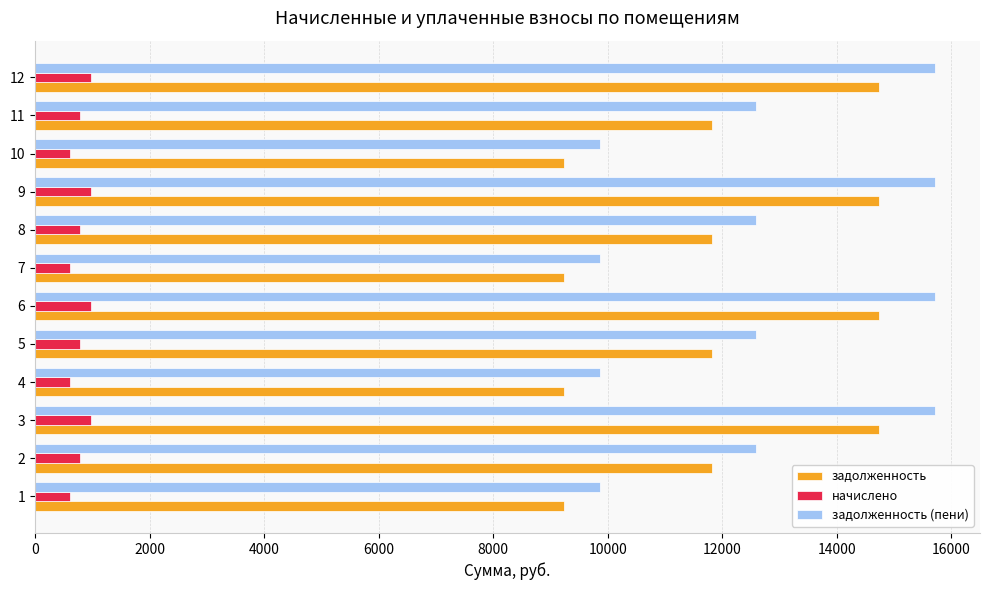

Which series changed the most between 5 and 6?

задолженность (пени)